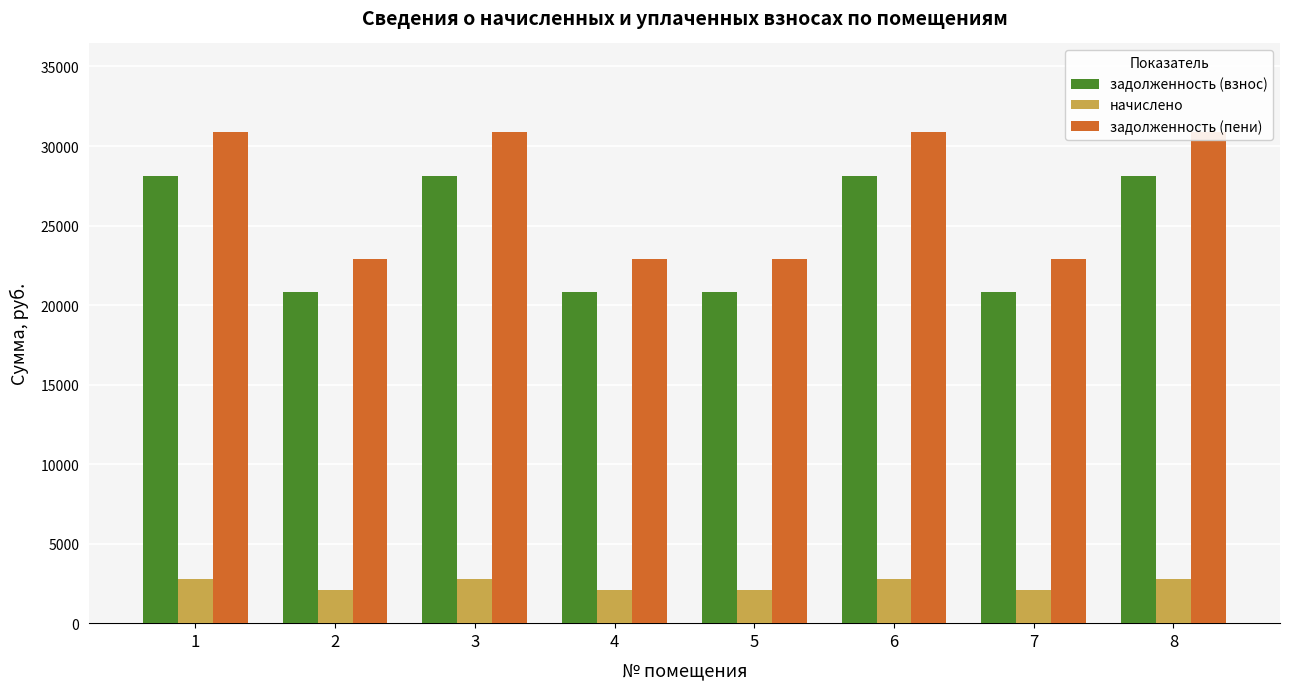

The задолженность (пени) series shows 30888.1 at 8. True or false?

True